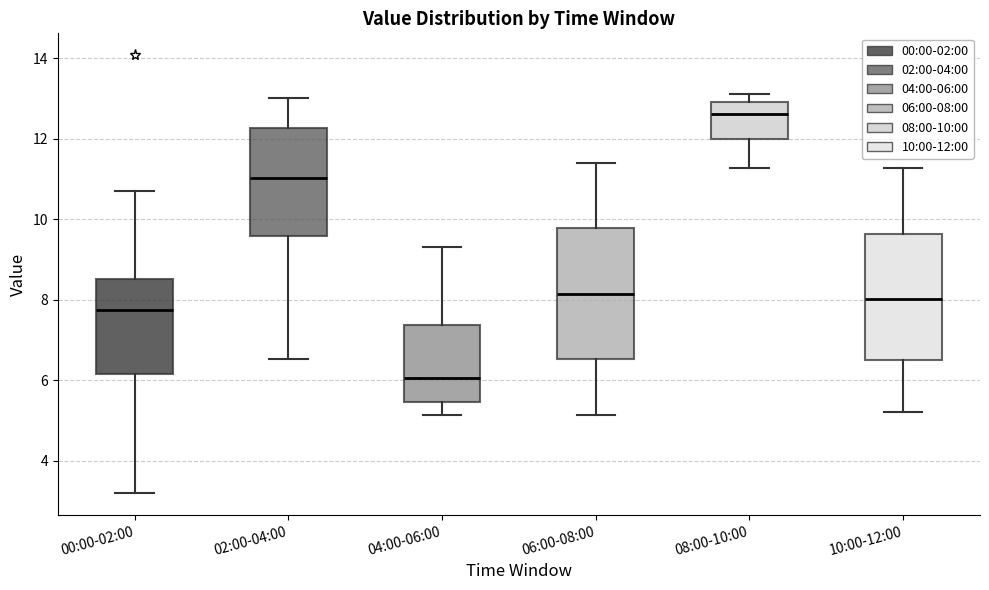

Where does the upper whisker of the box for 06:00-08:00 end on the y-axis? The values are not printed on the chart, so give them approximately, as read against the axis.

11.4